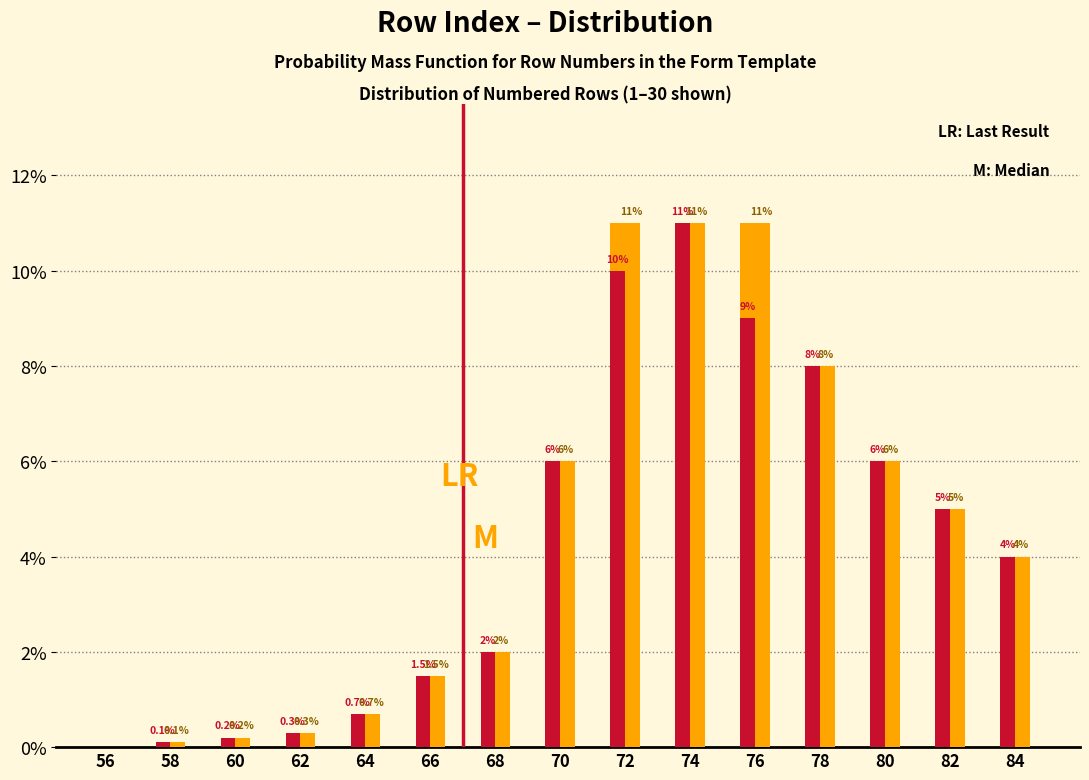

At which category is the sum across all series the highest?

74